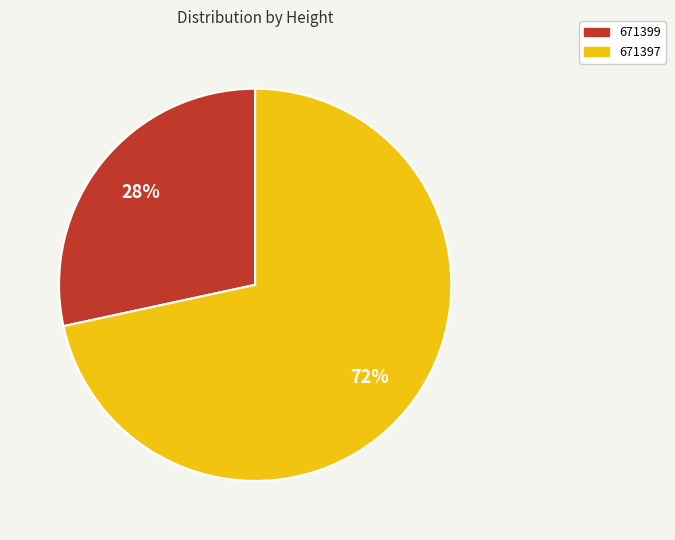

What is the smallest slice in the pie chart?

671399